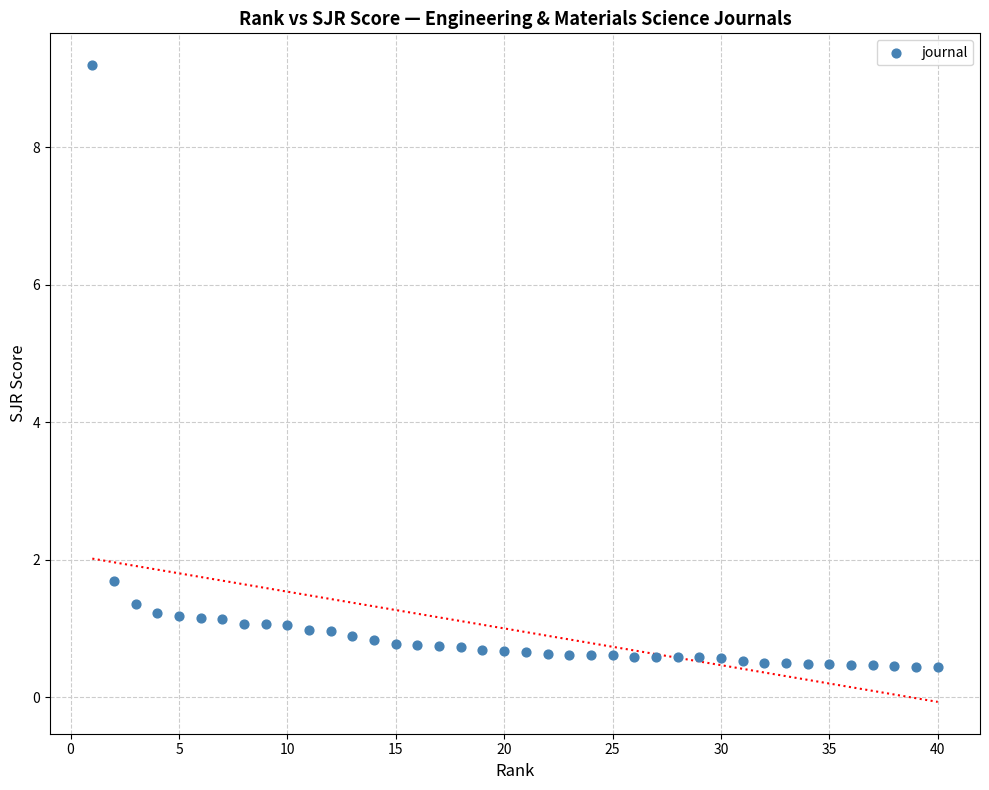

What is the range of Y values (max minus min)?

8.8